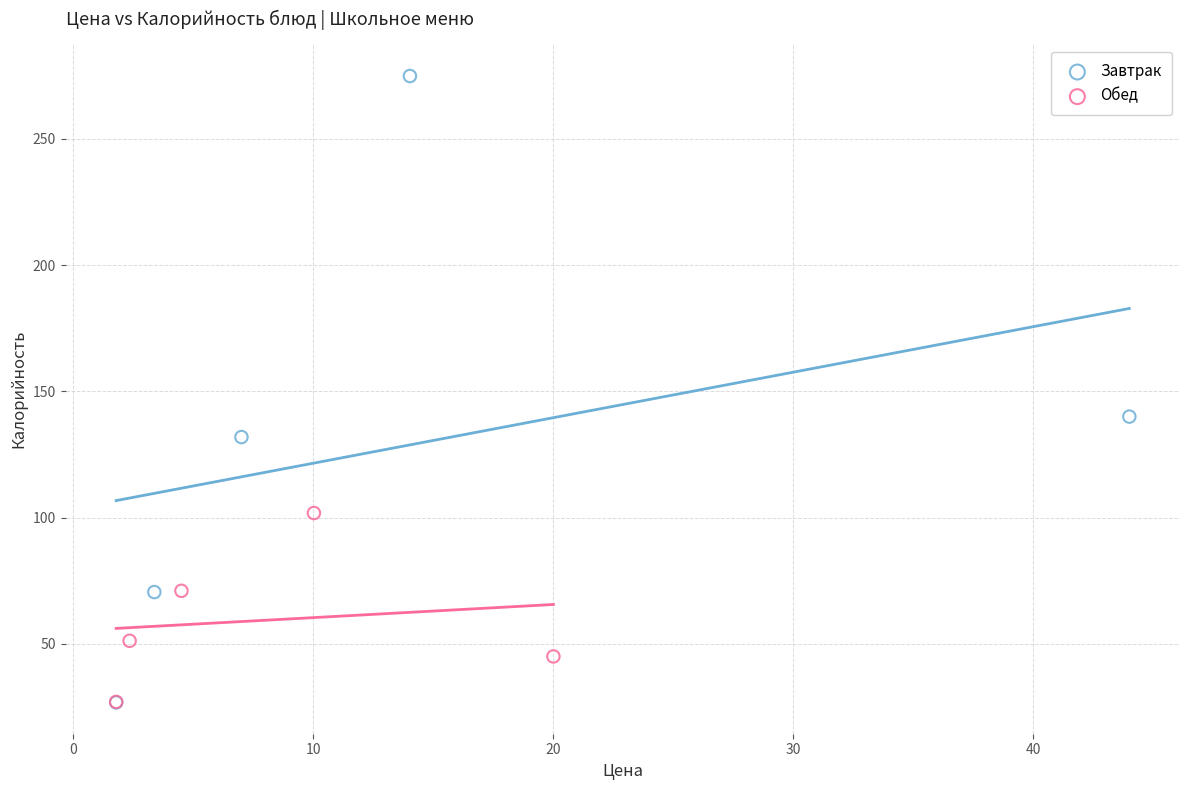

Which series reaches the maximum Y coordinate?

Завтрак